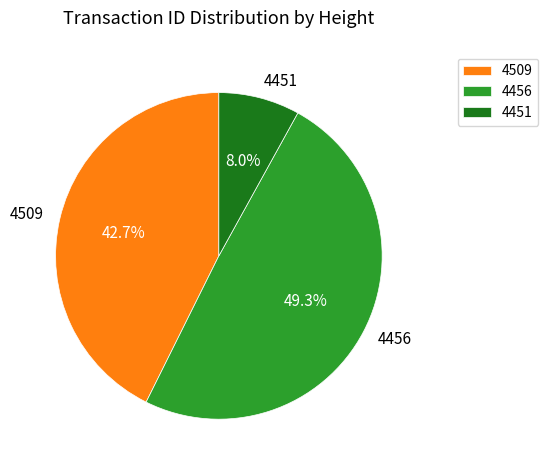

Which category has the biggest portion of the pie?

4456